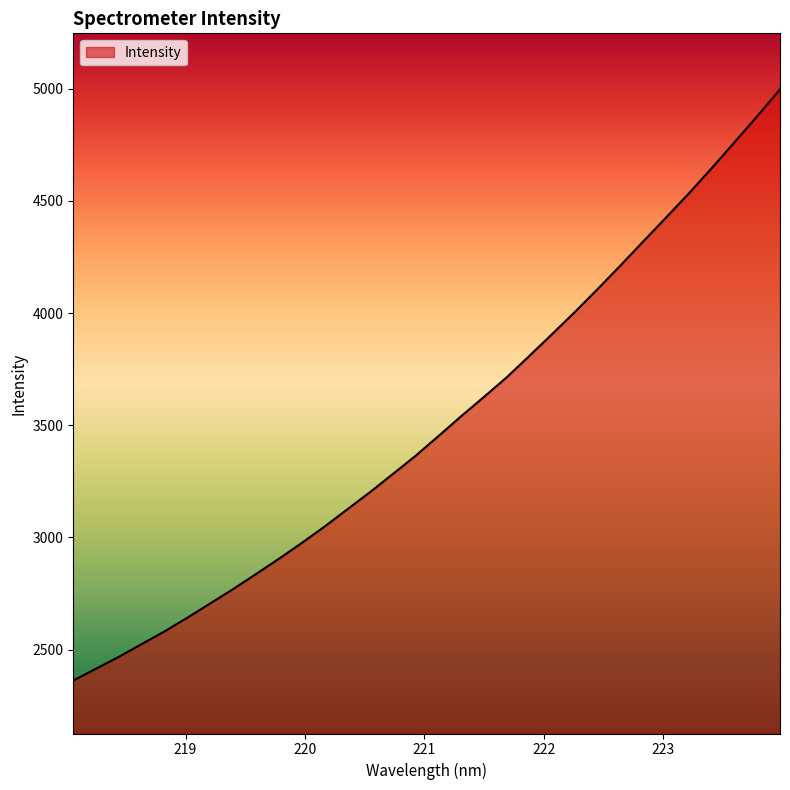

What is the difference between the maximum and minimum values?

2635.4